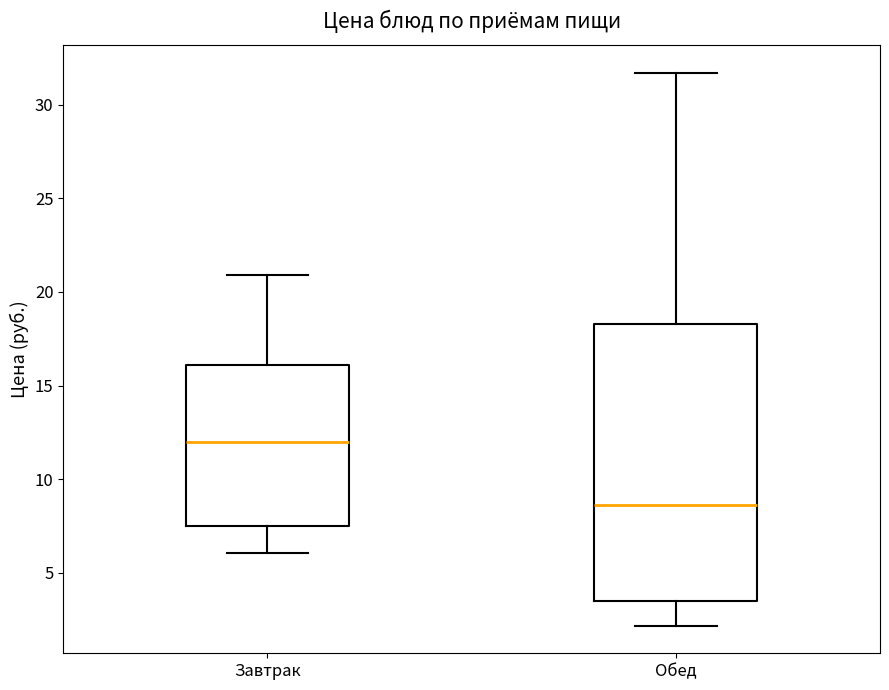

Which box has the highest median line?

Завтрак